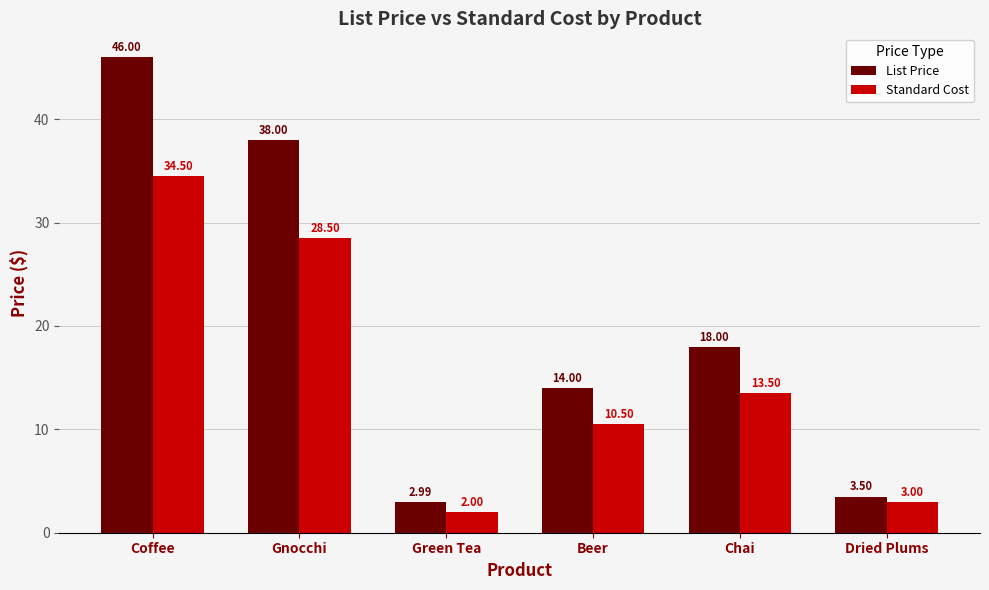

Reading left to right, extract all data points from this chart.

List Price: 46.0	38.0	3.0	14.0	18.0	3.5
Standard Cost: 34.5	28.5	2.0	10.5	13.5	3.0